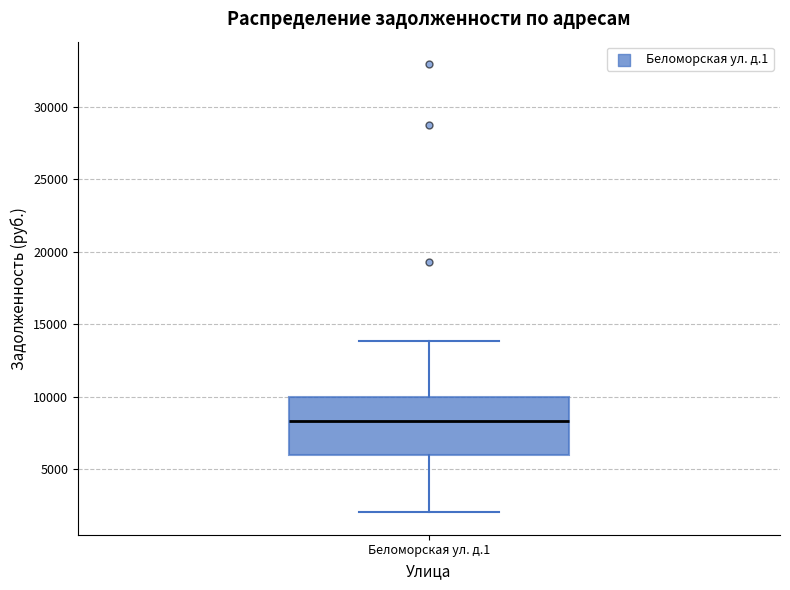

Where is the upper edge of the box for Беломорская ул. д.1 on the y-axis? The values are not printed on the chart, so give them approximately, as read against the axis.

10000